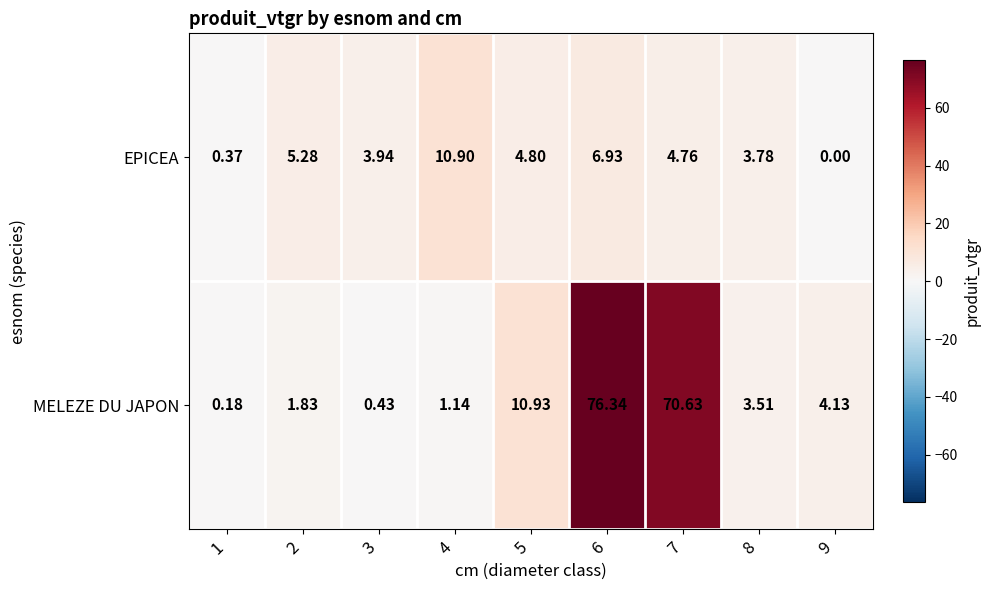

Which series has the largest total across all categories?

MELEZE DU JAPON